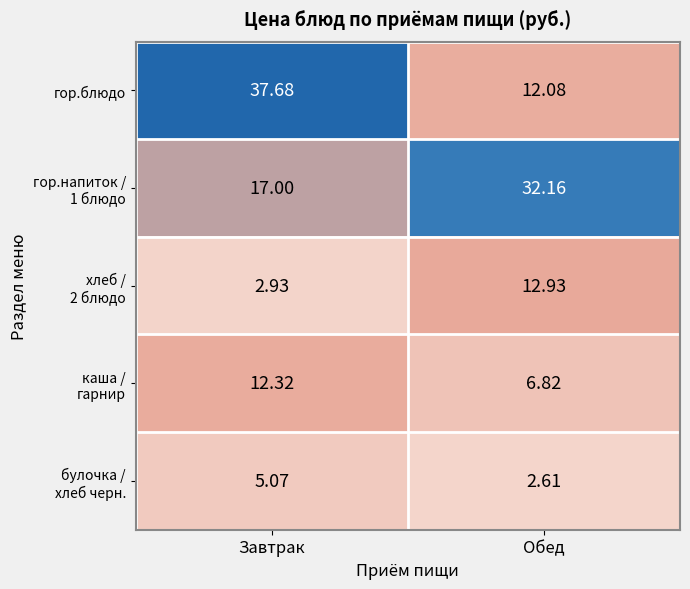

List the labels in order of гор.блюдо value, largest first.

Завтрак, Обед